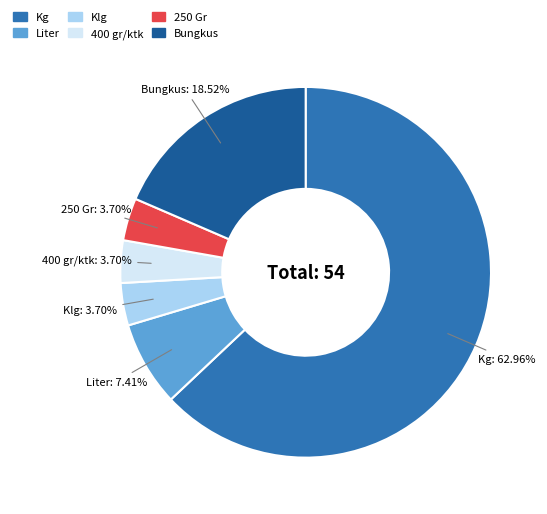

Which slice is the largest?

Kg